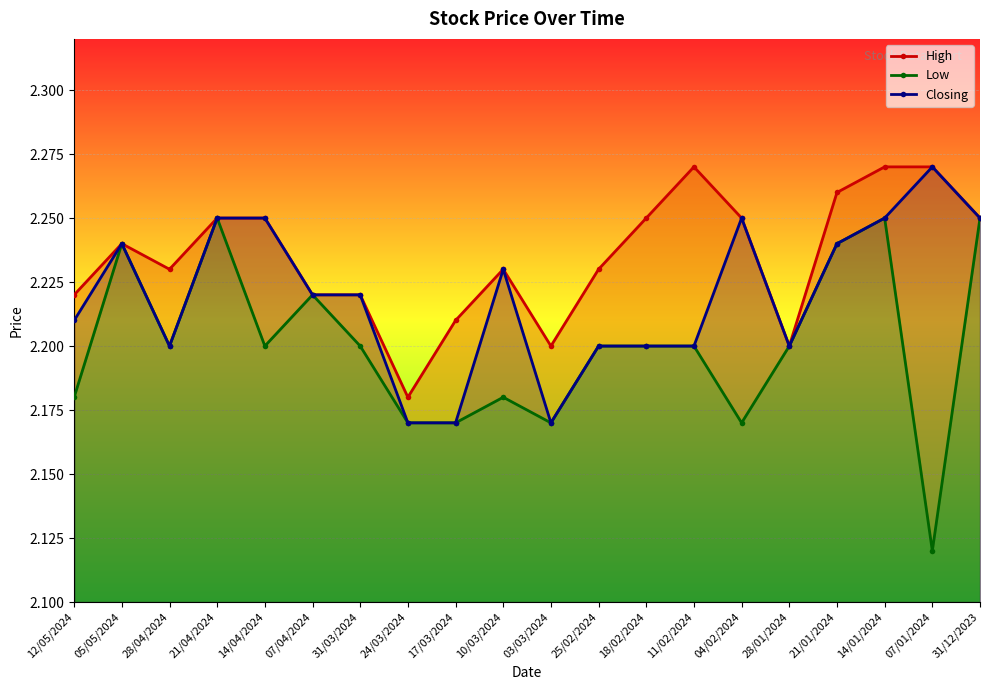

The High series shows 2.2 at 12/05/2024. True or false?

True